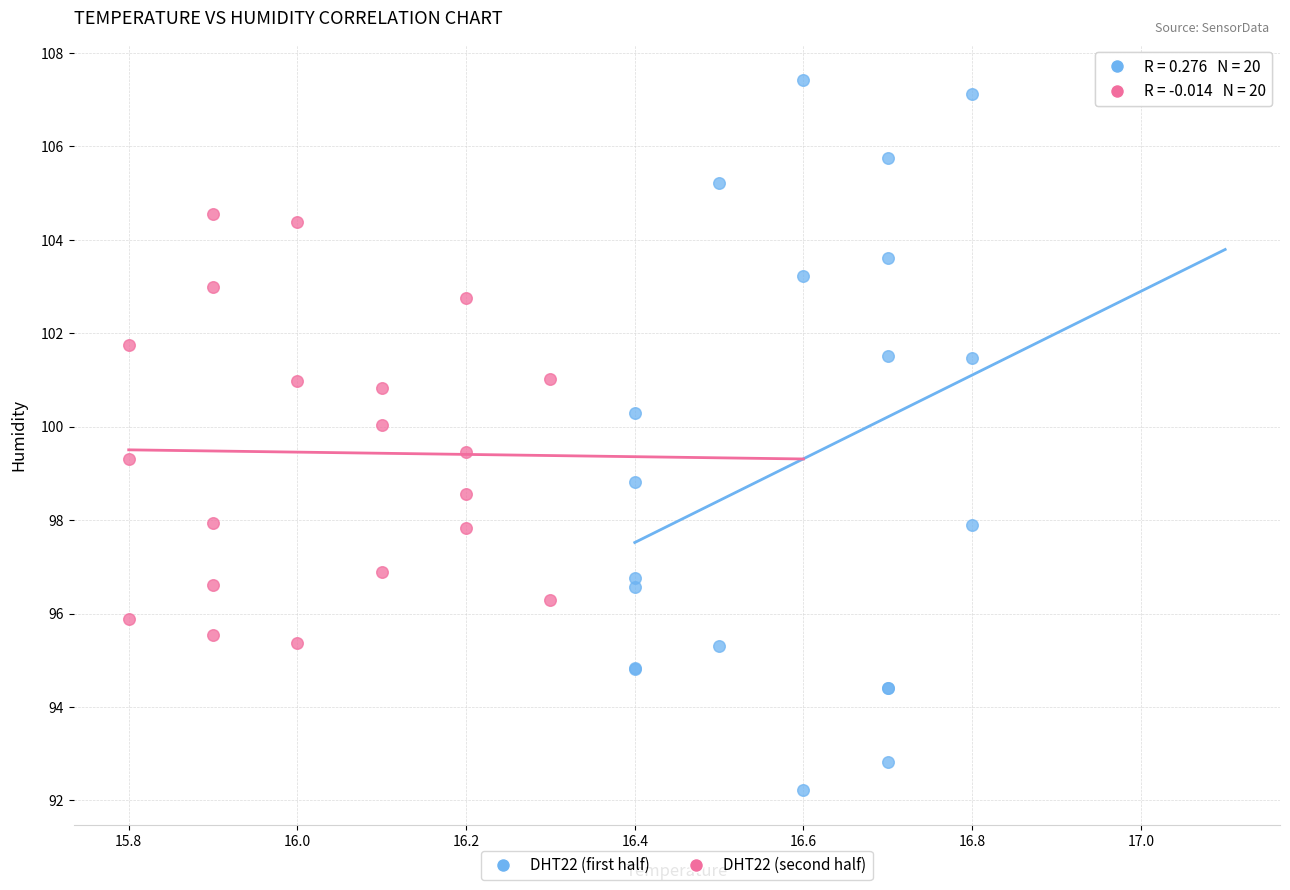

What are all the series names shown in the legend?

DHT22 (first half), DHT22 (second half)